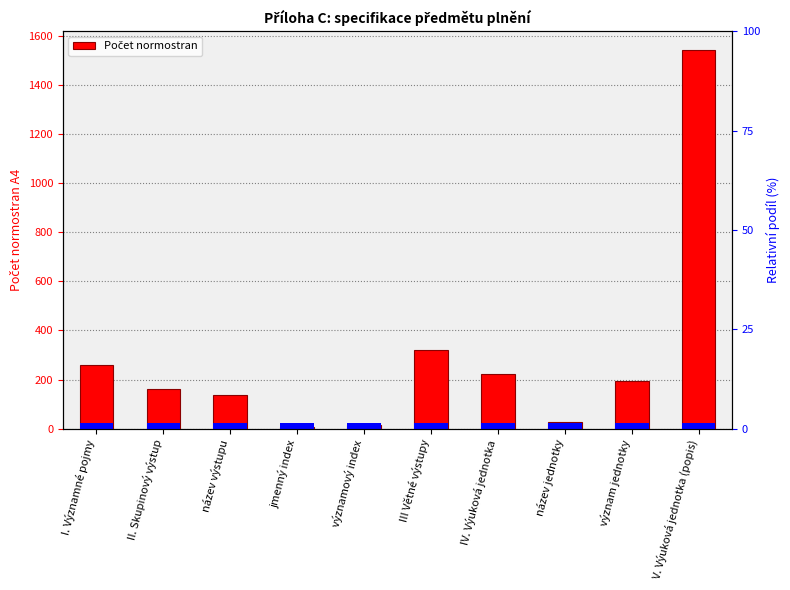

Count the number of values greater than 195.

5